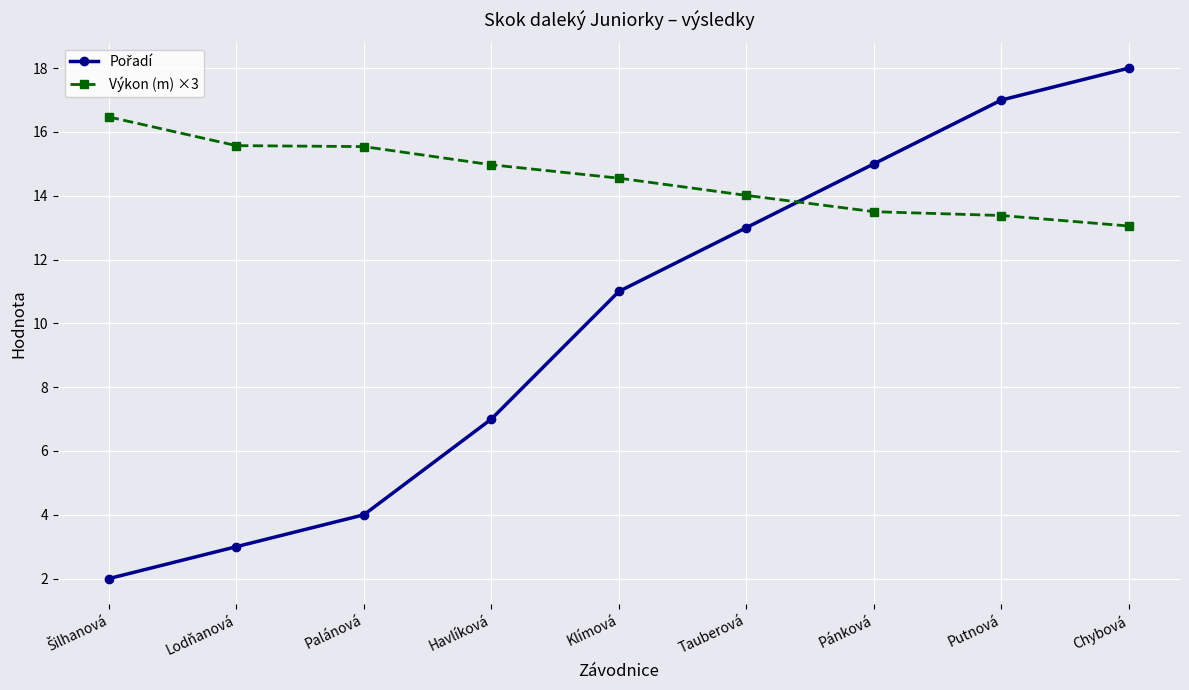

The value of Výkon (m) ×3 at Palánová is 27.1. True or false?

False